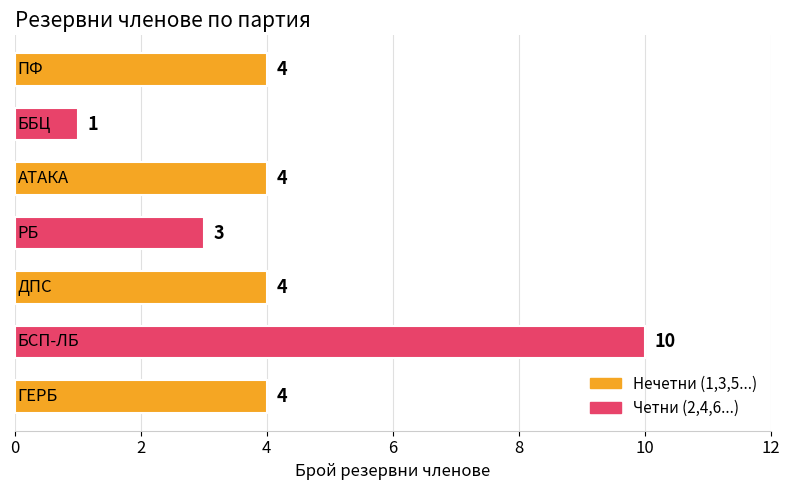

What is the smallest value displayed?

1